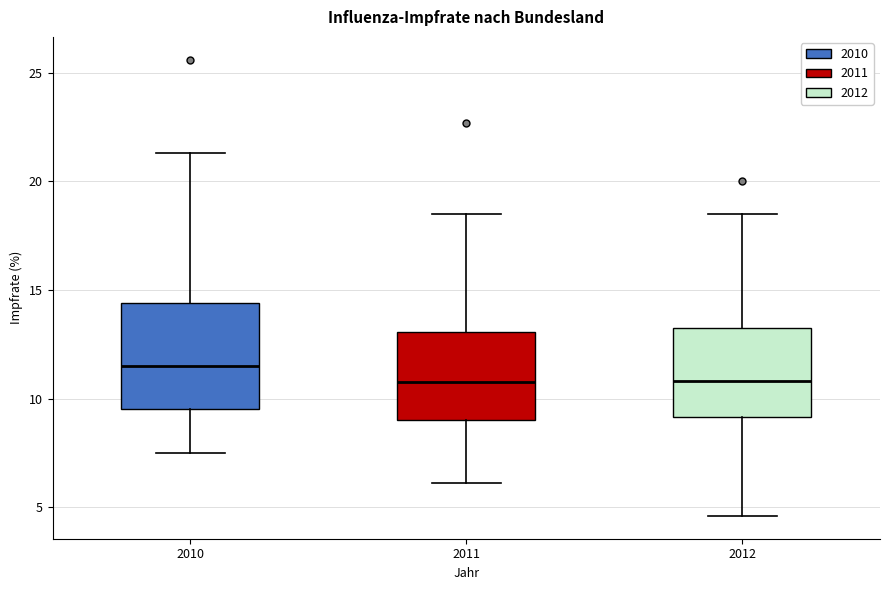

Reading left to right, read every box against the y-axis: the position of its median line, the range the box covers, and the ends of its whiskers. The values are not printed on the chart, so give them approximately, as read against the axis.

2010: median 11.5, box 9.5 to 14.5, whiskers 7.5 to 21.5
2011: median 11.0, box 9.0 to 13.0, whiskers 6.0 to 18.5
2012: median 11.0, box 9.0 to 13.5, whiskers 4.5 to 18.5